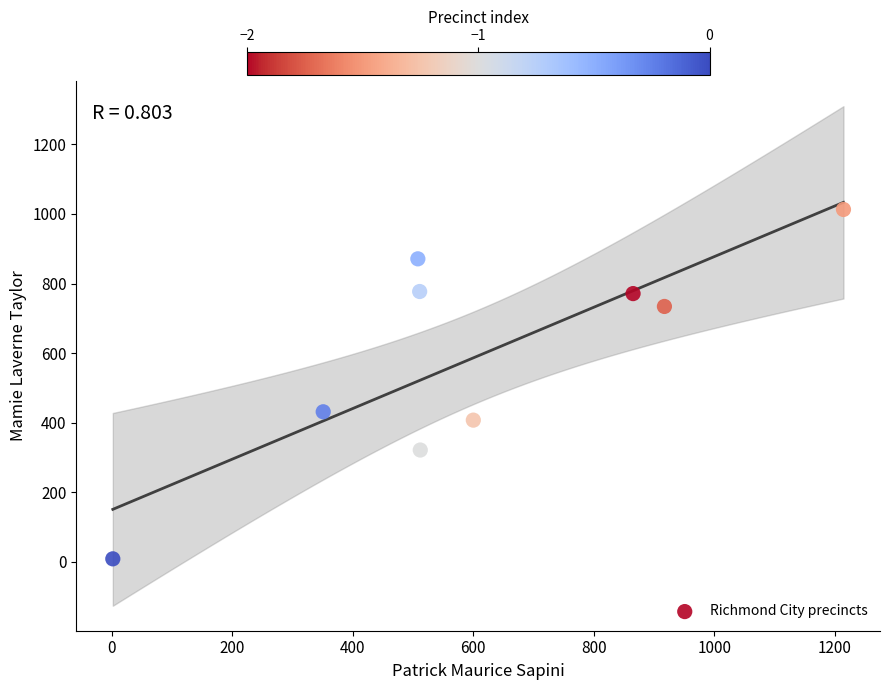

What Y value in the scatter plot is closest to 510?

431